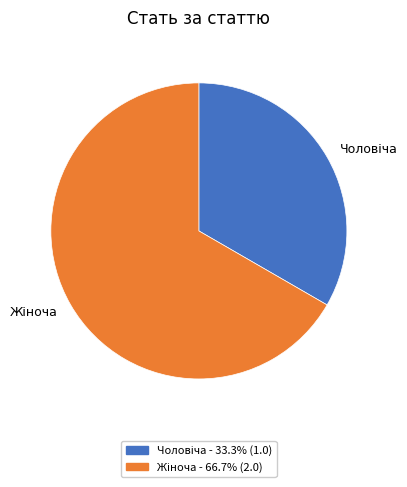

Is there a majority slice in this chart?

Yes